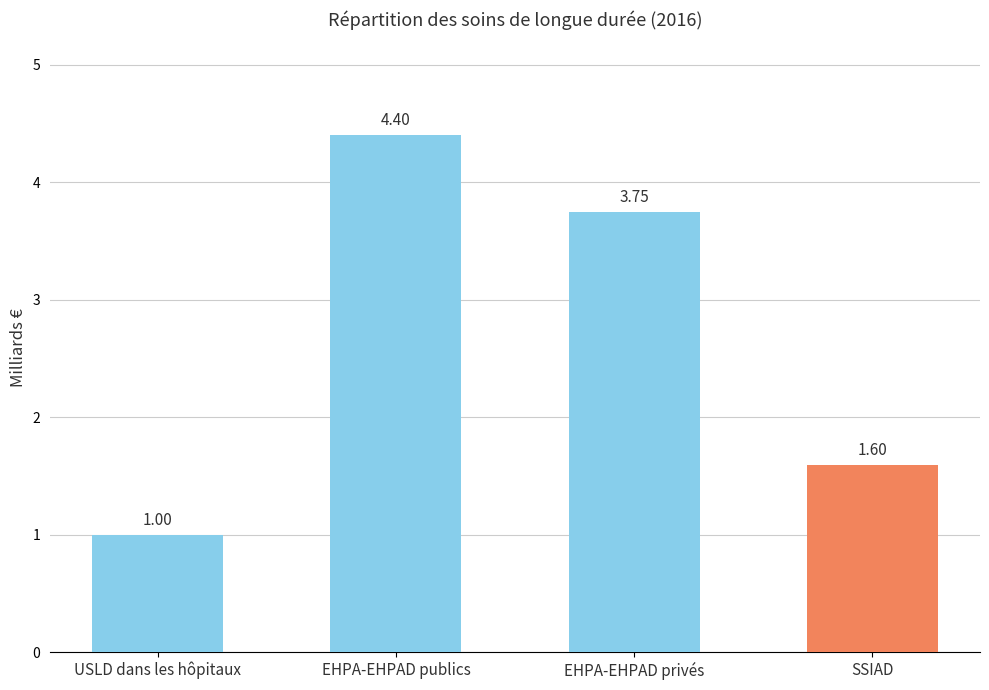

Does the chart contain stacked bars?

No